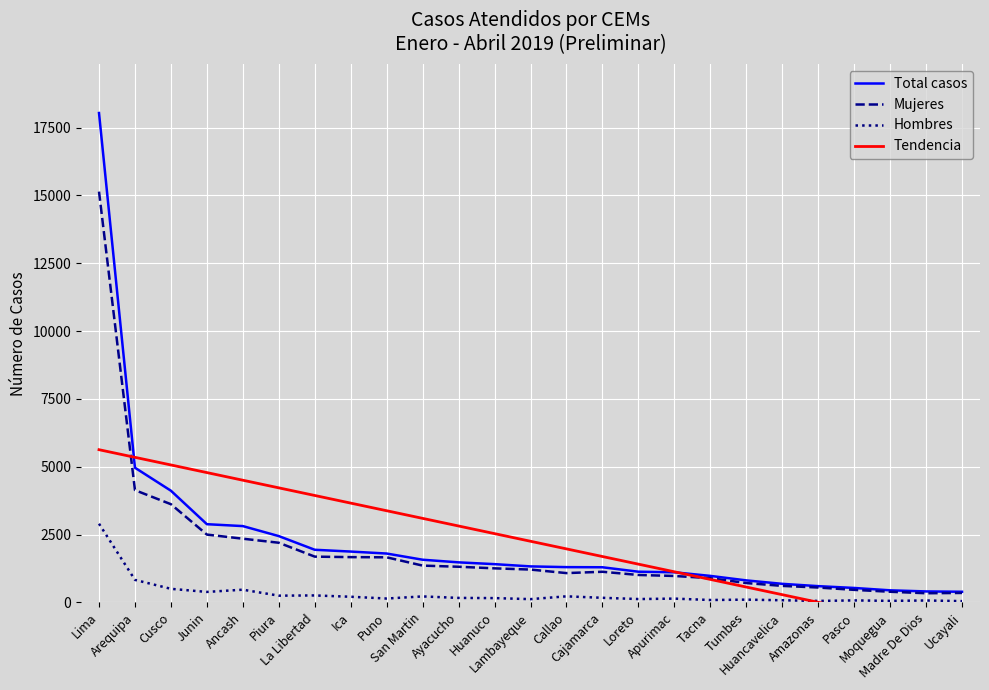

The value of Total casos at Junin is 2880.0. True or false?

True